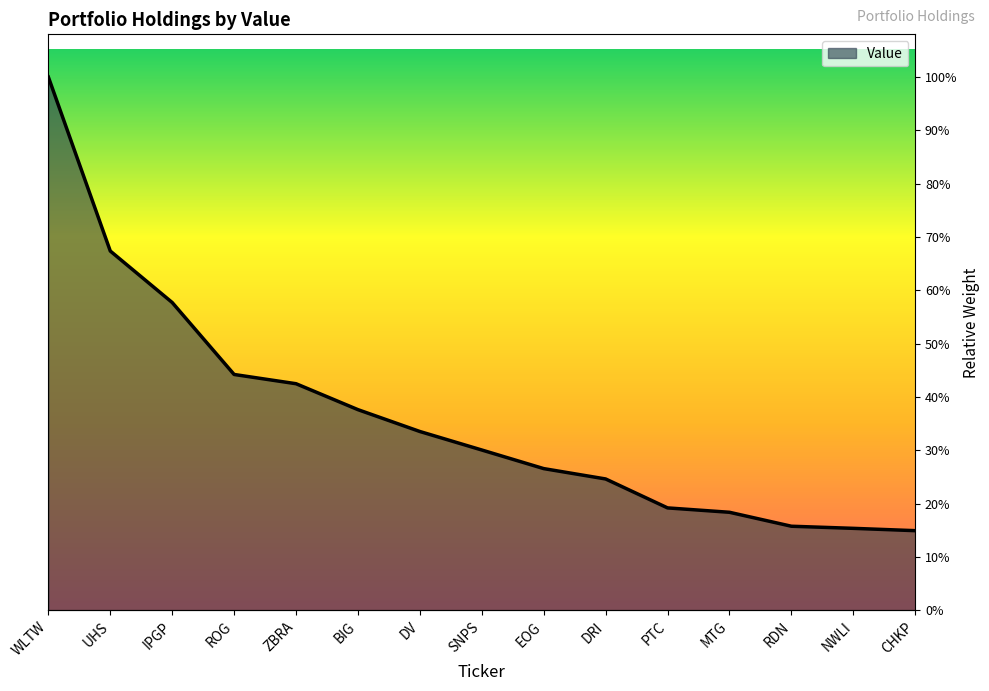

At which label does the data first exceed 5930000?

WLTW